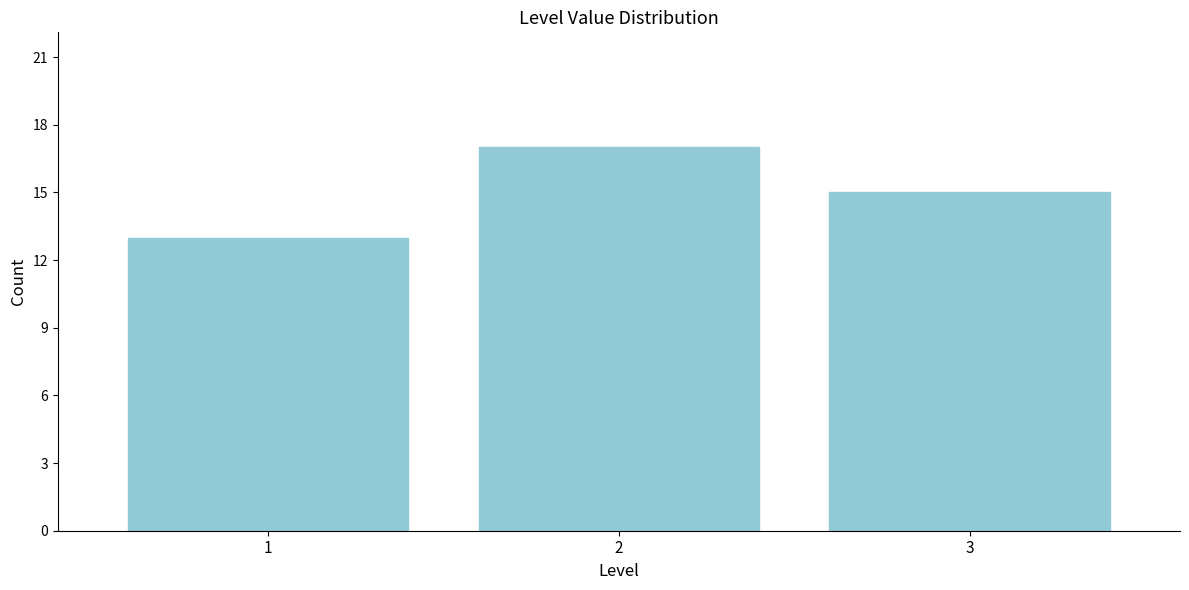

Reading left to right, what are all the values shown in this chart?

1=13	2=17	3=15